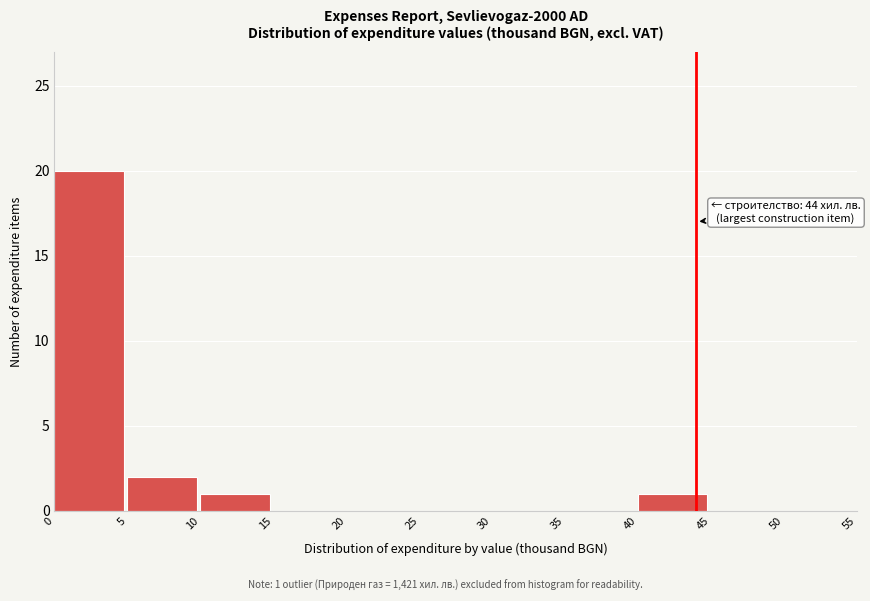

Over which range of the x-axis is the bar tallest?

0 to 5